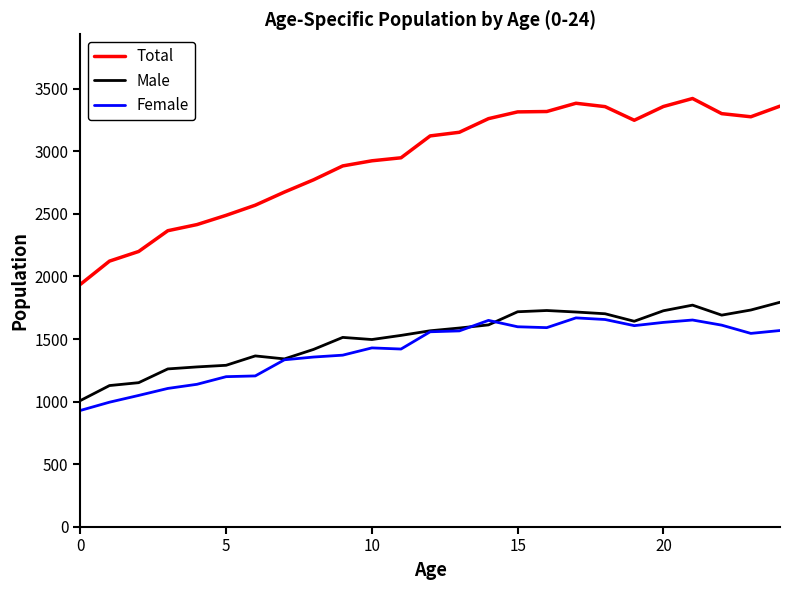

At how many categories does at least one series exceed 1646?

25